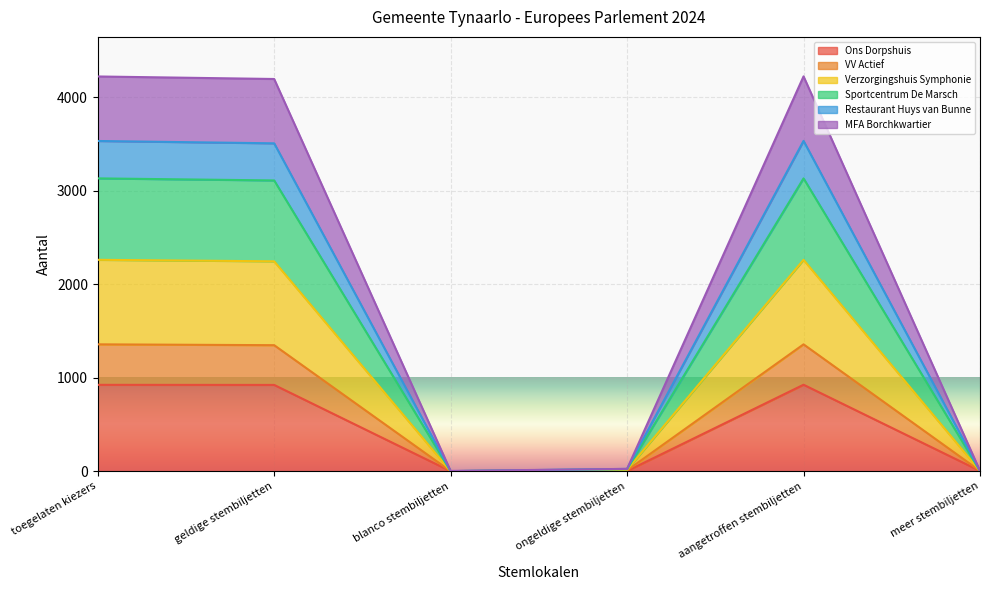

The Ons Dorpshuis series shows 1395 at aangetroffen stembiljetten. True or false?

False